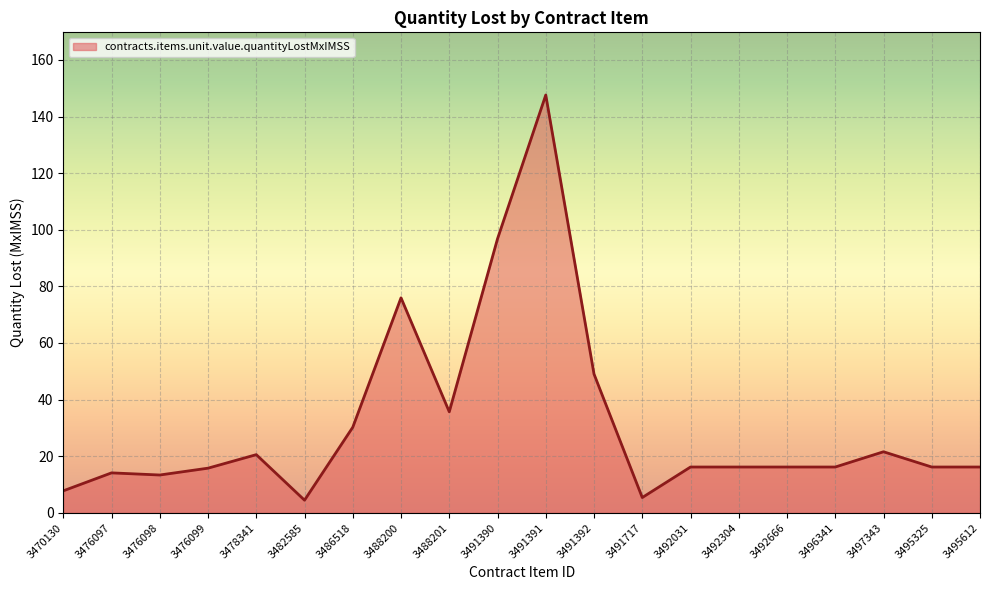

What value does the data have at 3476099?

15.8